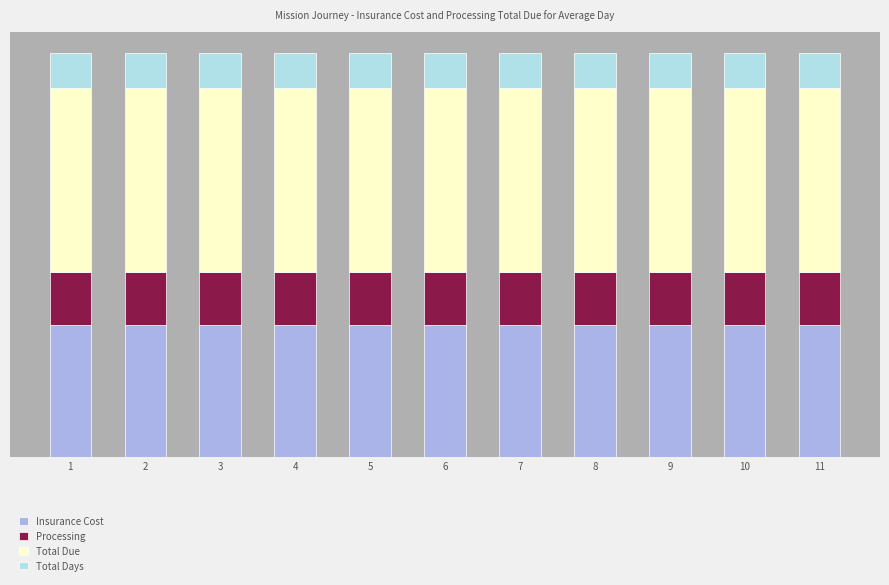

Between 1 and 4, which series saw the biggest shift?

Insurance Cost